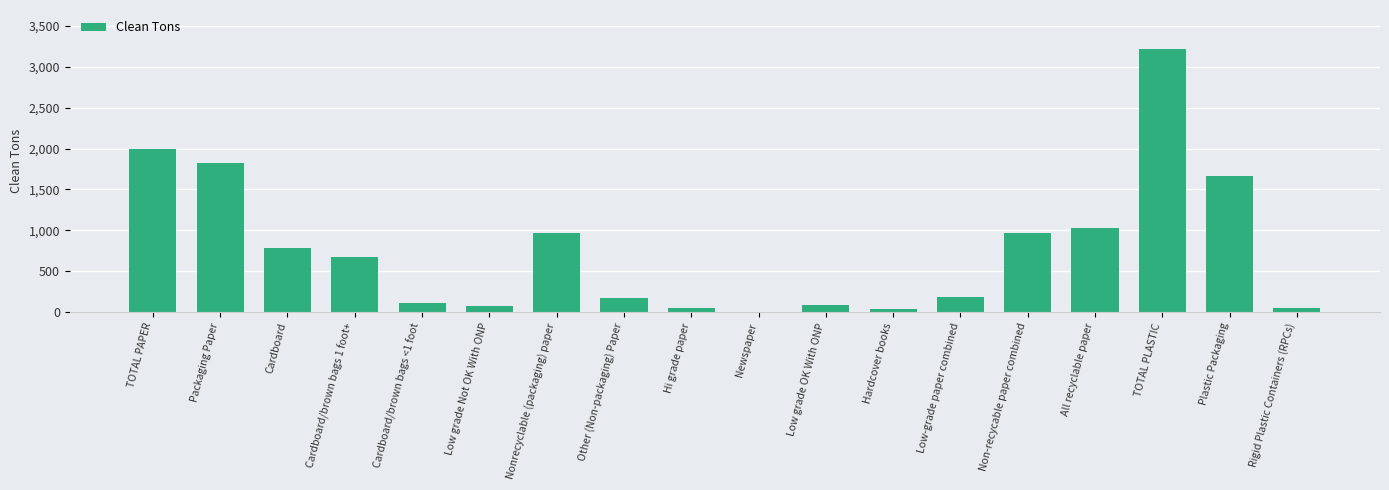

Are the bars horizontal?

No